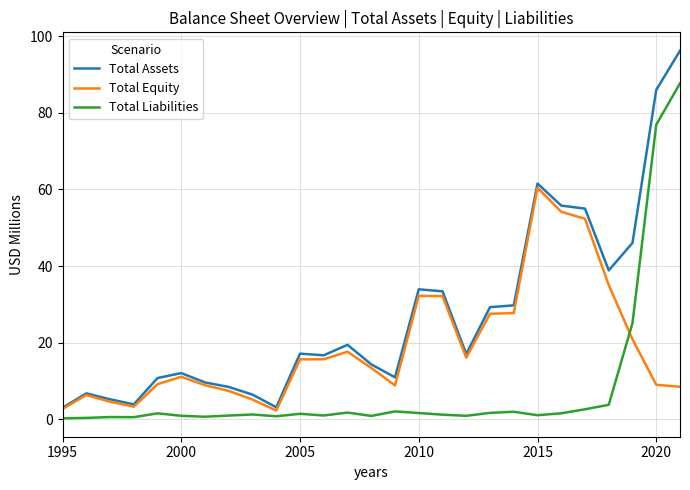

Rank the series by their maximum value, from lowest to highest.

Total Equity, Total Liabilities, Total Assets